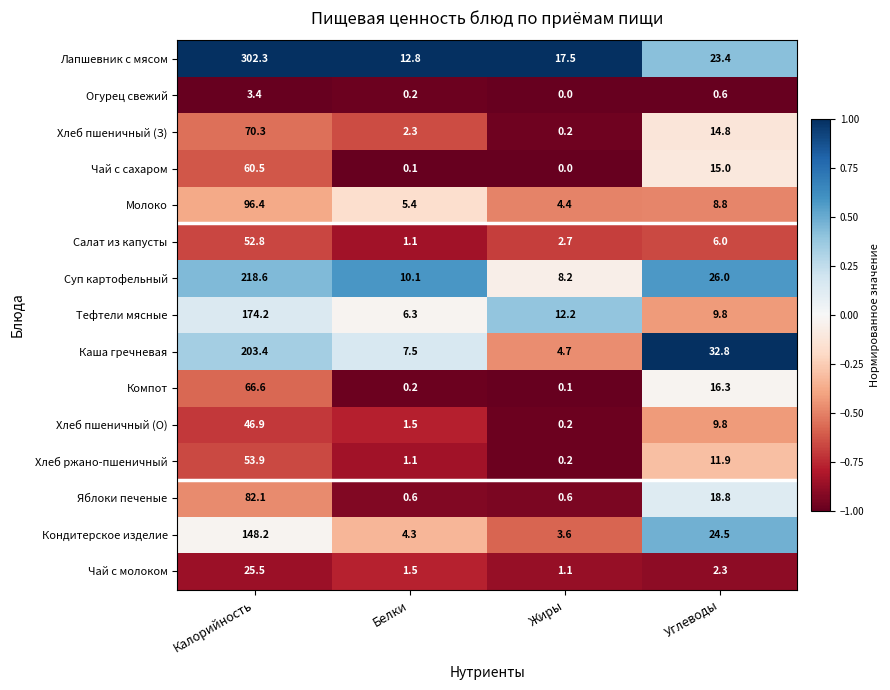

True or false: Каша гречневая has a value of 2.9 at Белки.

False